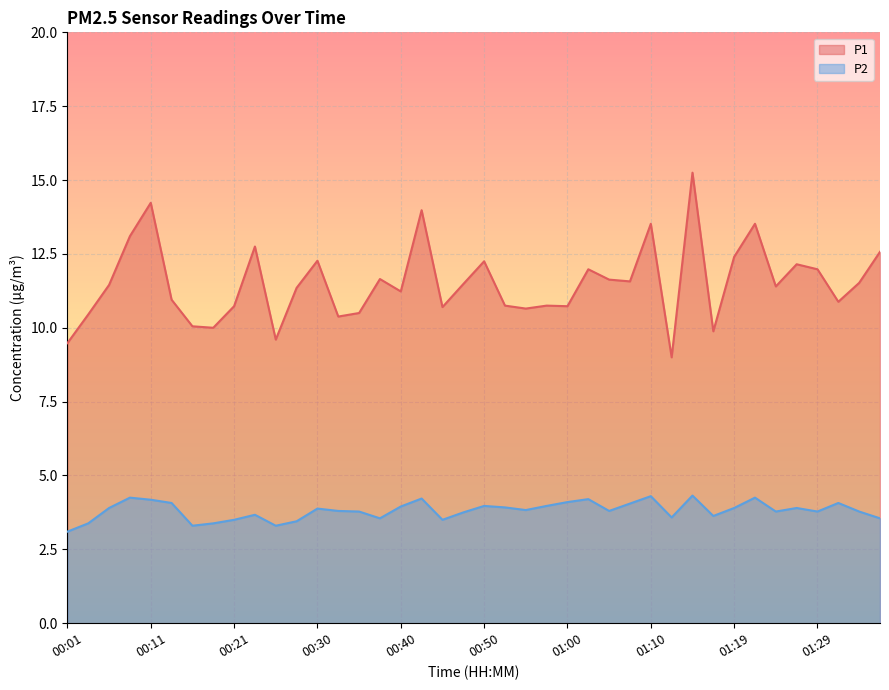

Which series has the largest range (max minus min)?

P1